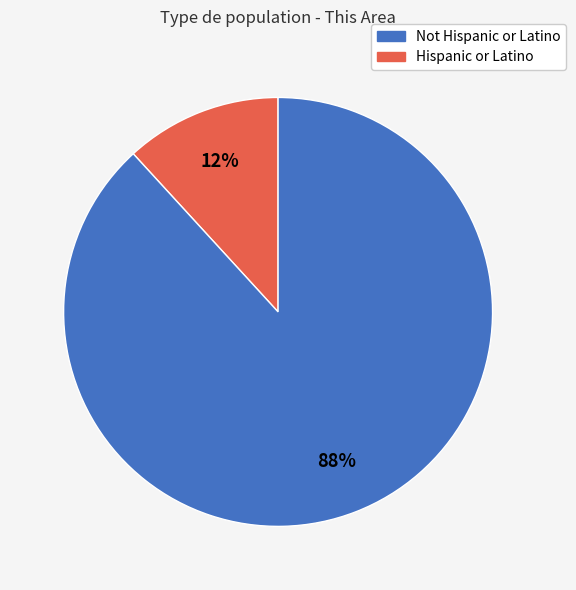

Does any single category account for the majority?

Yes